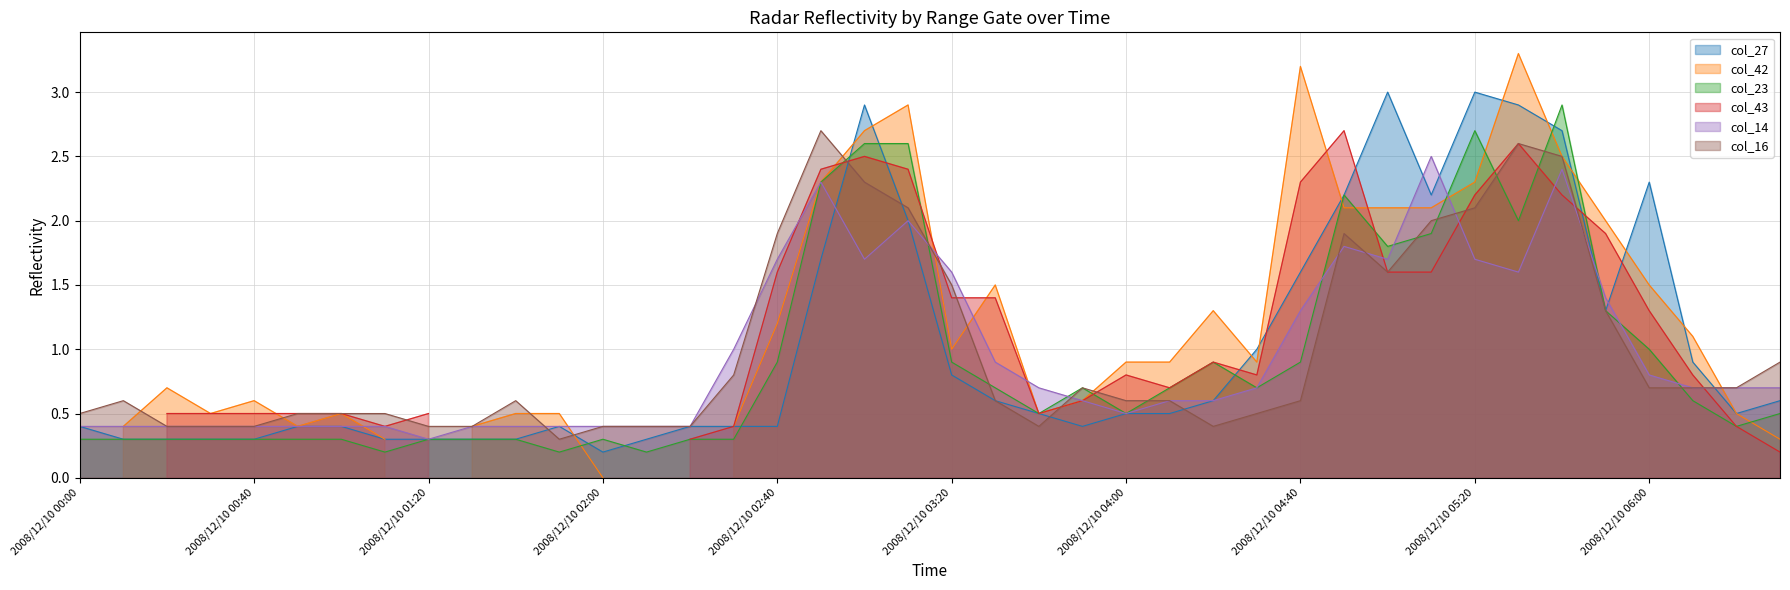

At how many categories does at least one series exceed 0?

40